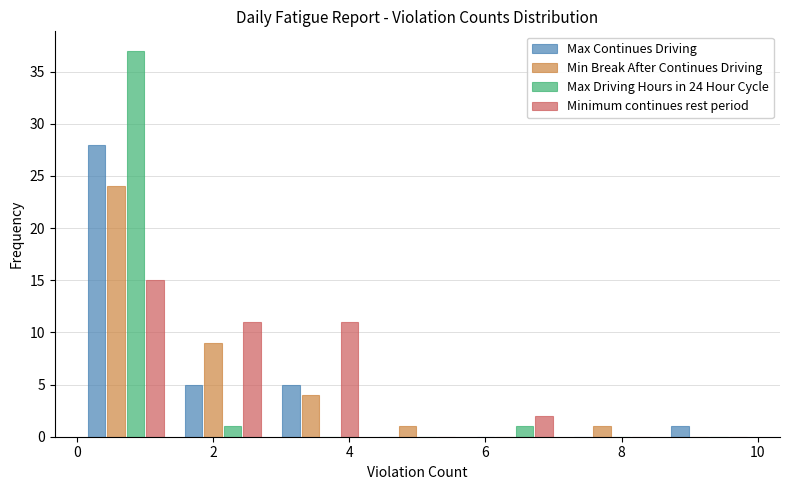

In the Min Break After Continues Driving series, which range on the x-axis has the tallest bar?

0.0 to 1.4